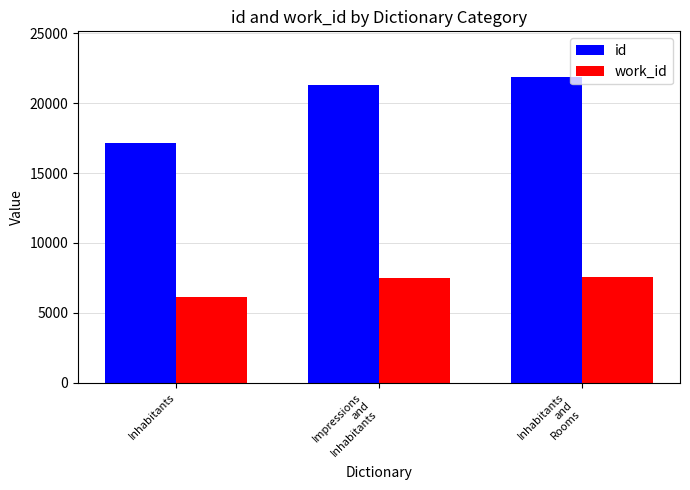

How many groups of bars are there?

3